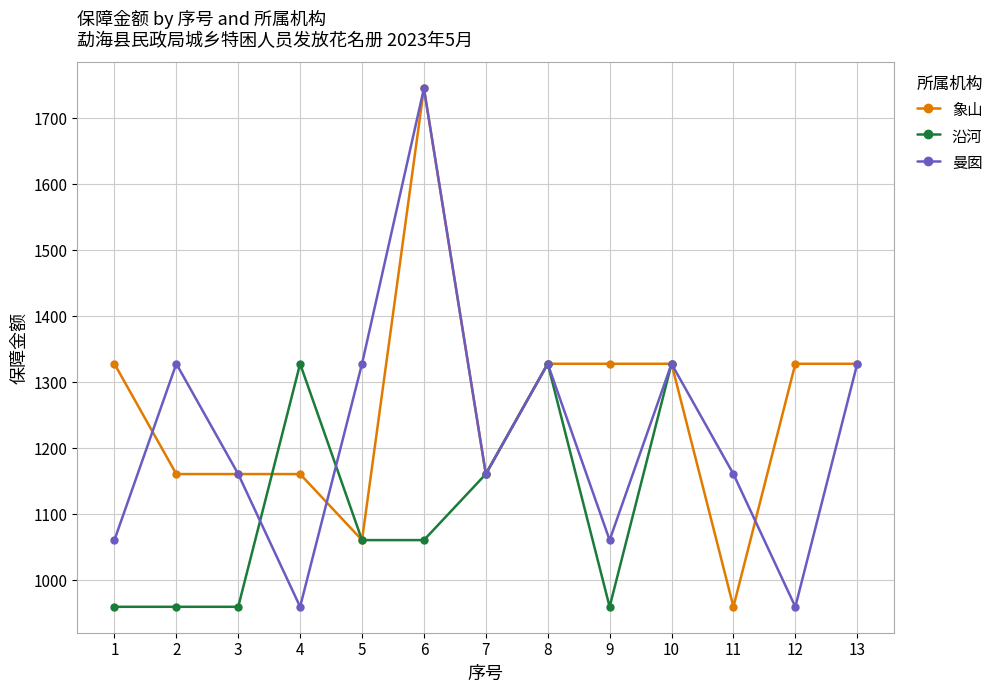

What is the value of the 曼囡 point at the 4th from the left?

960